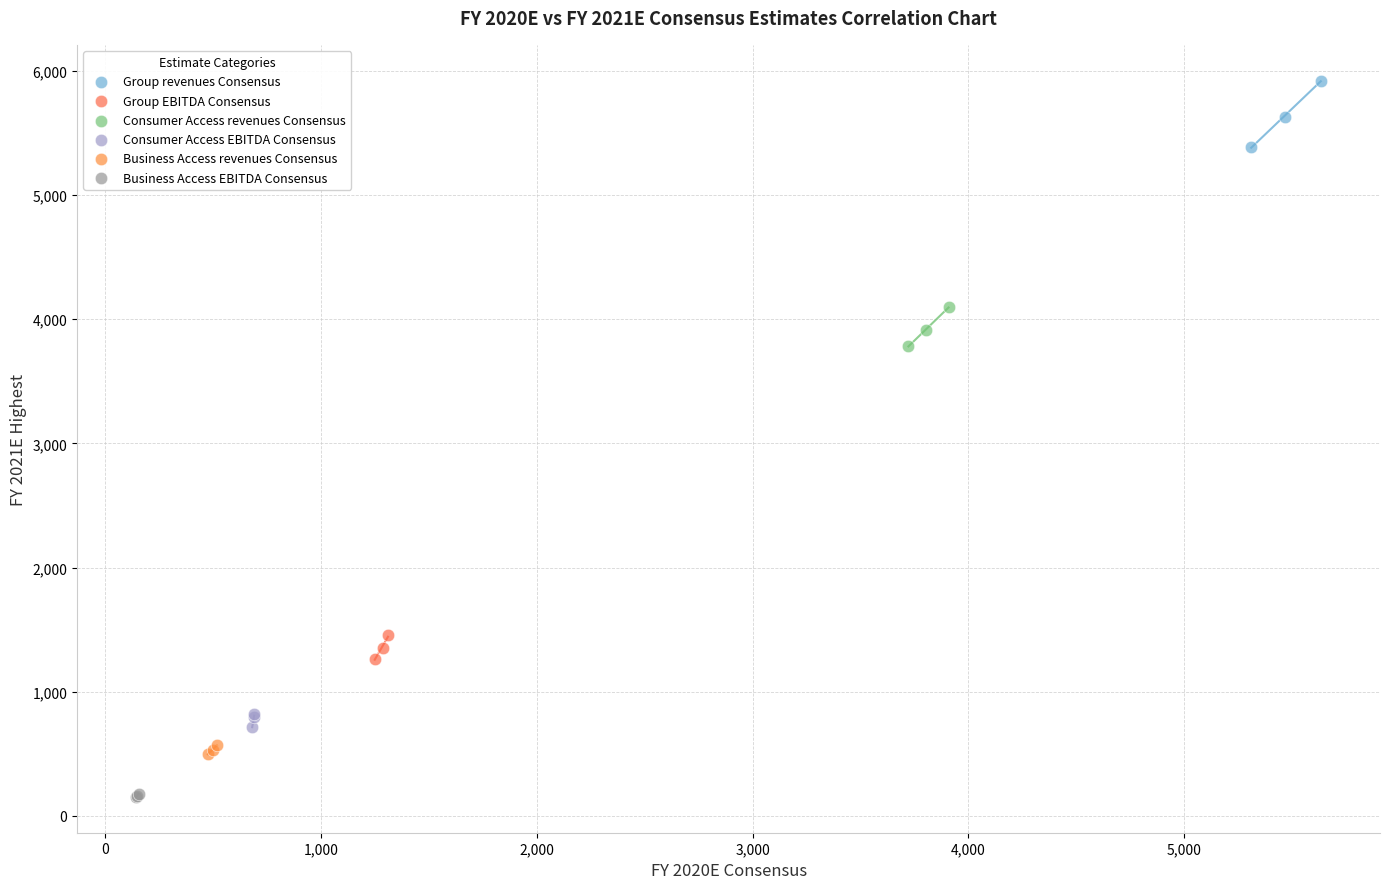

Which series has the largest Y range (max minus min)?

Group revenues Consensus